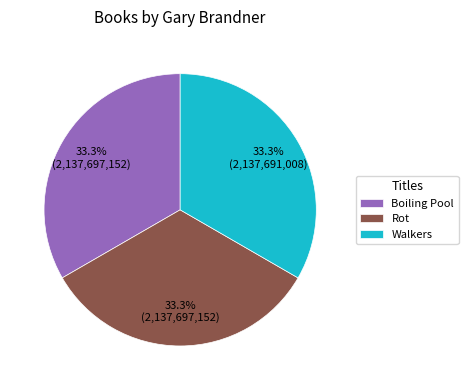

Is it true that Rot is 24% of the pie?

False